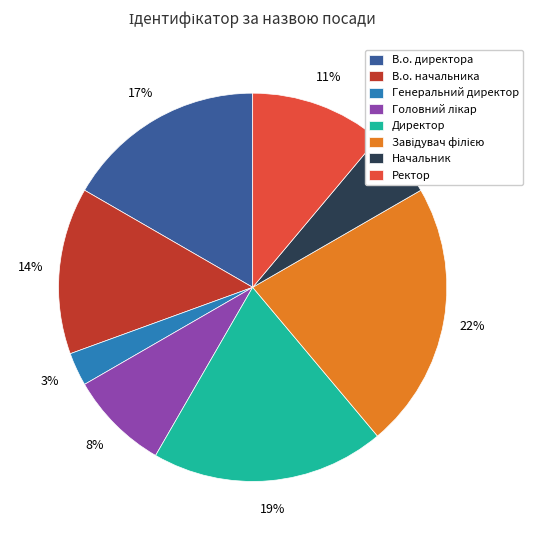

Do Генеральний директор and Ректор together represent more than half of the pie?

No